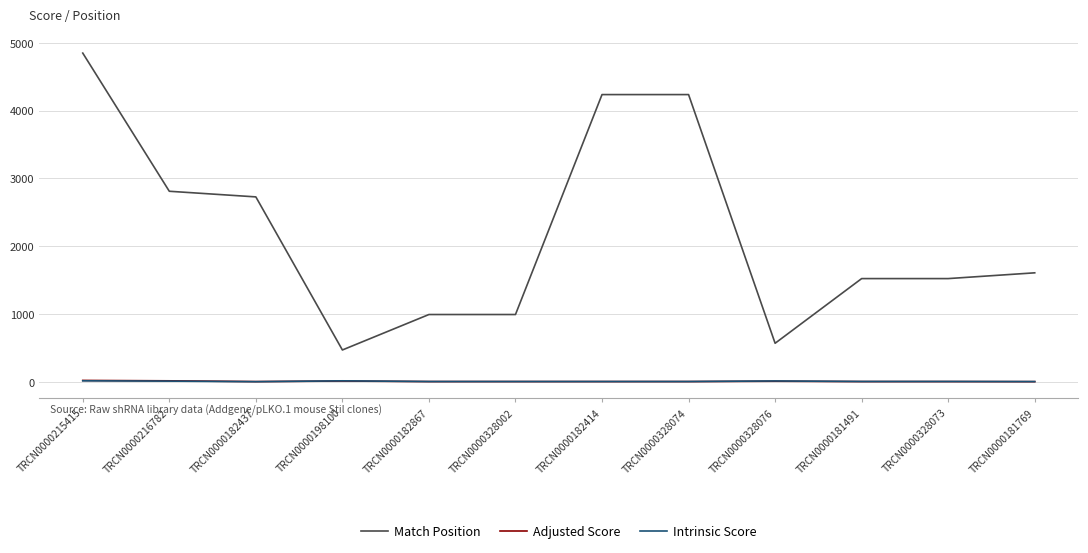

The value of Match Position at TRCN0000182414 is 4237.0. True or false?

True